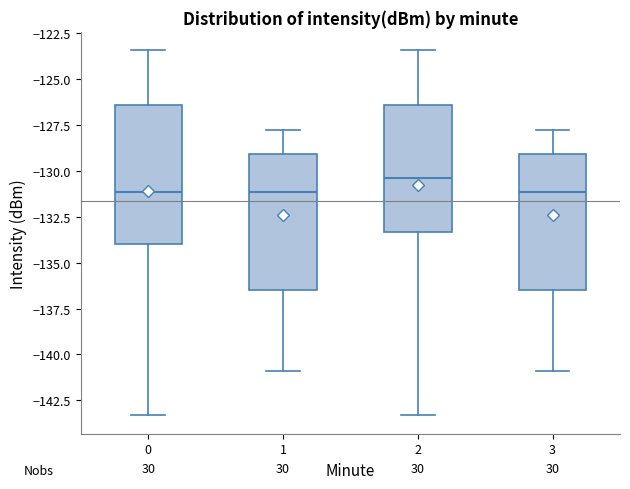

Reading left to right, read every box against the y-axis: the position of its median line, the range the box covers, and the ends of its whiskers. The values are not printed on the chart, so give them approximately, as read against the axis.

0: median -131.0, box -134.0 to -126.5, whiskers -143.5 to -123.5
1: median -131.0, box -136.5 to -129.0, whiskers -141.0 to -128.0
2: median -130.5, box -133.5 to -126.5, whiskers -143.5 to -123.5
3: median -131.0, box -136.5 to -129.0, whiskers -141.0 to -128.0